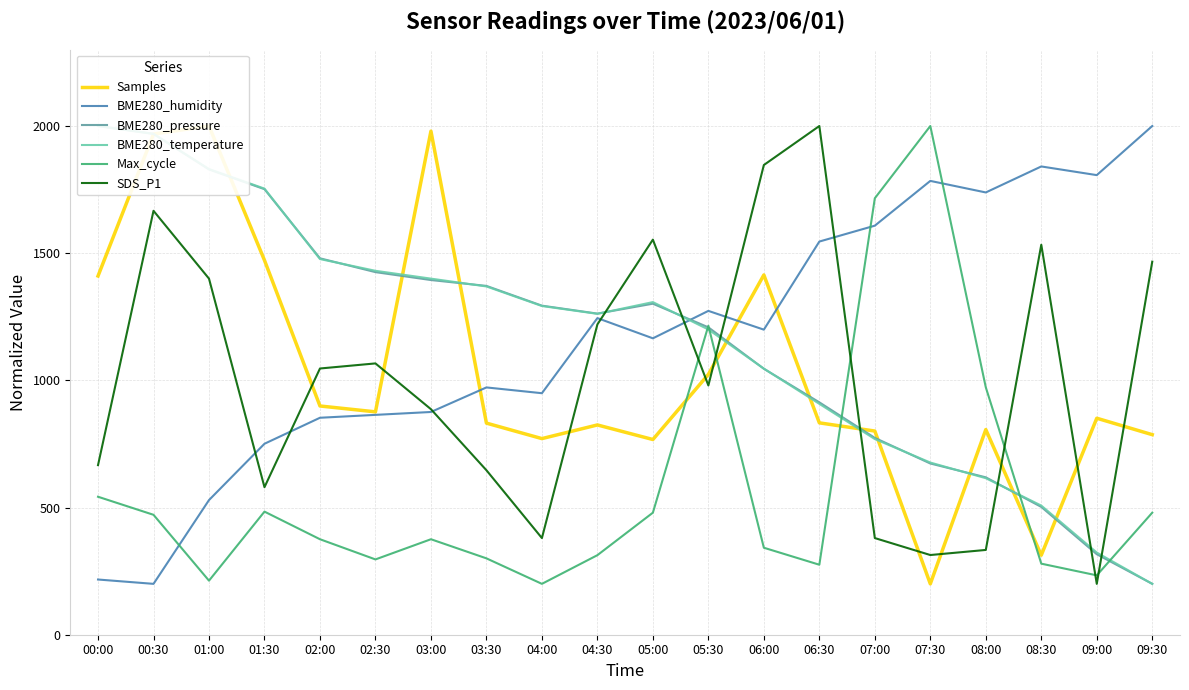

What is the difference between the second highest and minimum values in the BME280_pressure series?

1769.1